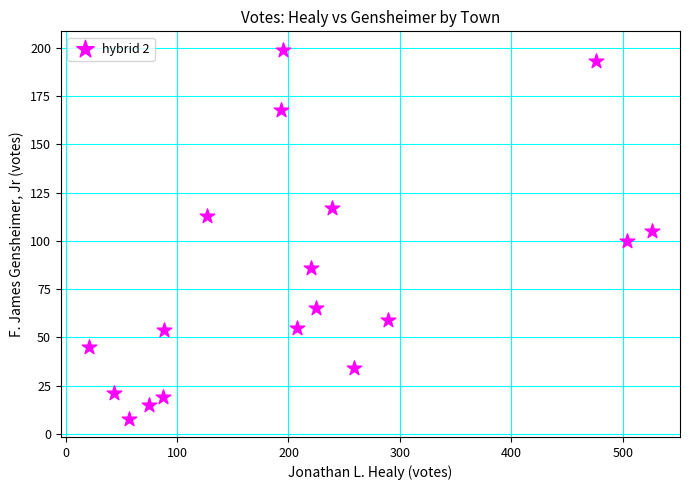

What is the range of X values (max minus min)?

505